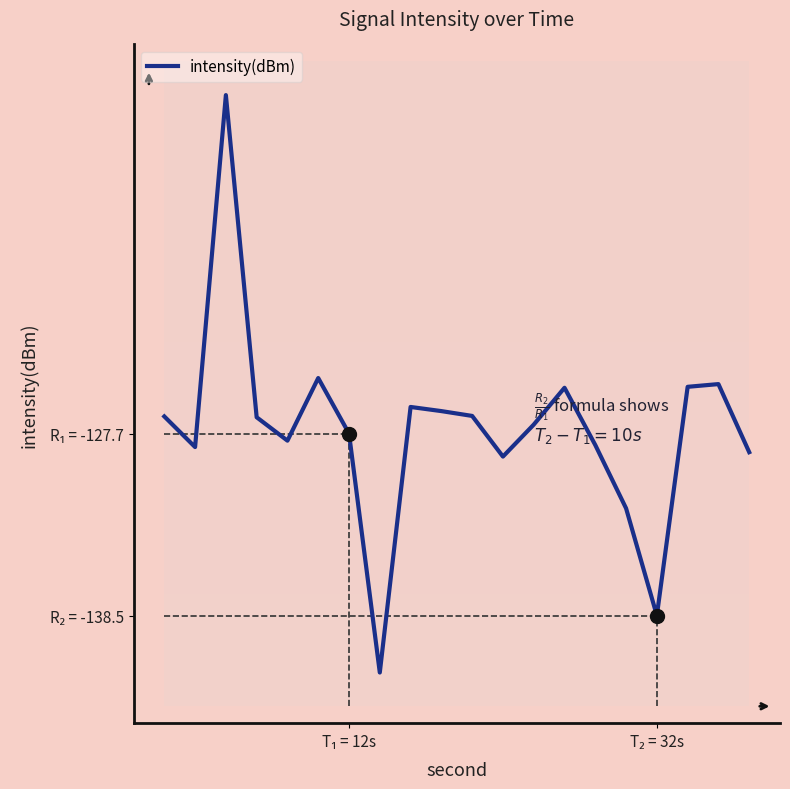

What is the greatest value displayed?

-107.7